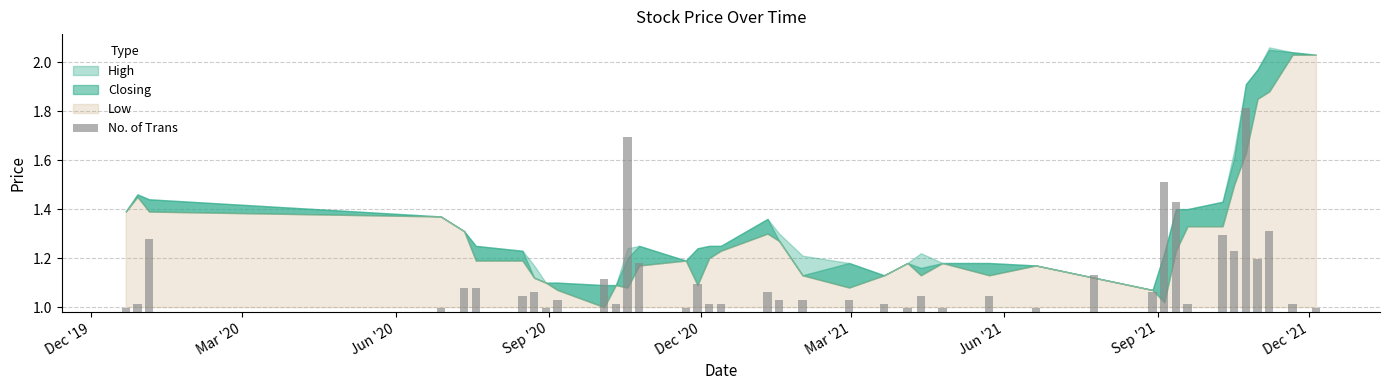

The value of High at 21/11/2021 is 3.5. True or false?

False